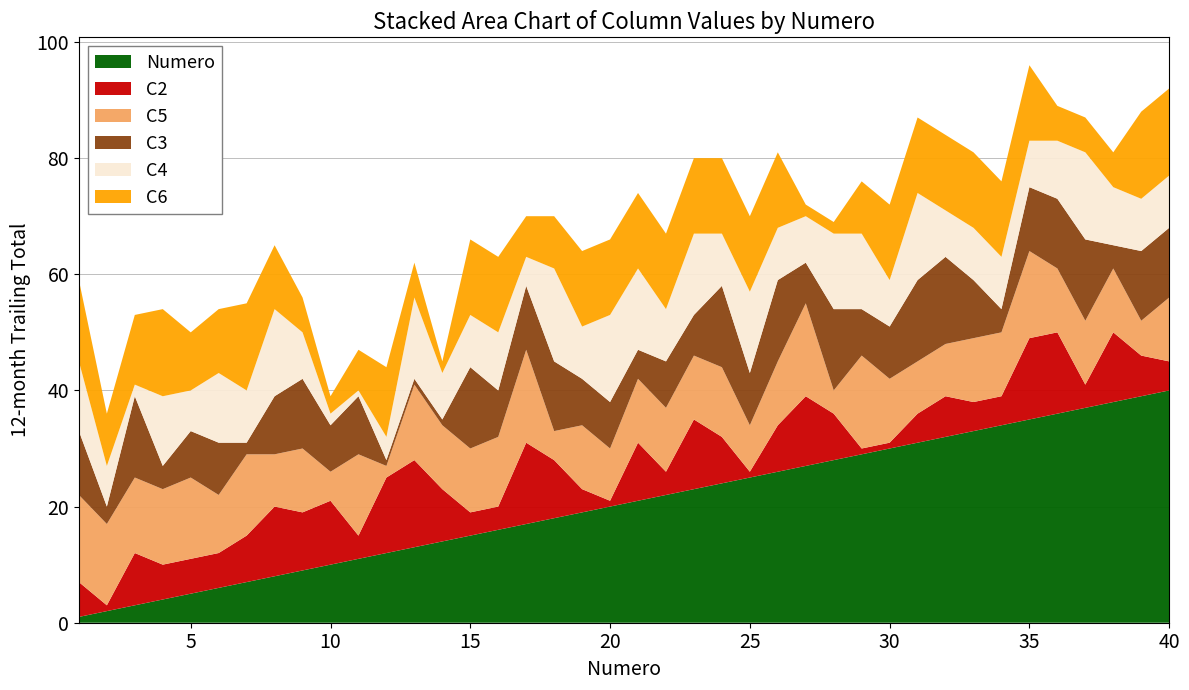

Reading left to right, list all the values displayed in this chart.

C6: 1=14	2=9	3=12	4=15	5=10	6=11	7=15	8=11	9=6	10=3	11=7	12=12	13=6	14=2	15=13	16=13	17=7	18=9	19=13	20=13	21=13	22=13	23=13	24=13	25=13	26=13	27=2	28=2	29=9	30=13	31=13	32=13	33=13	34=13	35=13	36=6	37=6	38=6	39=15	40=15
C5: 1=15	2=14	3=13	4=13	5=14	6=10	7=14	8=9	9=11	10=5	11=14	12=2	13=13	14=11	15=11	16=12	17=16	18=5	19=11	20=9	21=11	22=11	23=11	24=12	25=8	26=11	27=16	28=4	29=16	30=11	31=9	32=9	33=11	34=11	35=15	36=11	37=11	38=11	39=6	40=11
C4: 1=12	2=7	3=2	4=12	5=7	6=12	7=9	8=15	9=8	10=2	11=1	12=4	13=14	14=8	15=9	16=10	17=5	18=16	19=9	20=15	21=14	22=9	23=14	24=9	25=14	26=9	27=8	28=13	29=13	30=8	31=15	32=8	33=9	34=9	35=8	36=10	37=15	38=10	39=9	40=9
C3: 1=11	2=3	3=14	4=4	5=8	6=9	7=2	8=10	9=12	10=8	11=10	12=1	13=1	14=1	15=14	16=8	17=11	18=12	19=8	20=8	21=5	22=8	23=7	24=14	25=9	26=14	27=7	28=14	29=8	30=9	31=14	32=15	33=10	34=4	35=11	36=12	37=14	38=4	39=12	40=12
C2: 1=6	2=1	3=9	4=6	5=6	6=6	7=8	8=12	9=10	10=11	11=4	12=13	13=15	14=9	15=4	16=4	17=14	18=10	19=4	20=1	21=10	22=4	23=12	24=8	25=1	26=8	27=12	28=8	29=1	30=1	31=5	32=7	33=5	34=5	35=14	36=14	37=4	38=12	39=7	40=5
Numero: 1=1	2=2	3=3	4=4	5=5	6=6	7=7	8=8	9=9	10=10	11=11	12=12	13=13	14=14	15=15	16=16	17=17	18=18	19=19	20=20	21=21	22=22	23=23	24=24	25=25	26=26	27=27	28=28	29=29	30=30	31=31	32=32	33=33	34=34	35=35	36=36	37=37	38=38	39=39	40=40